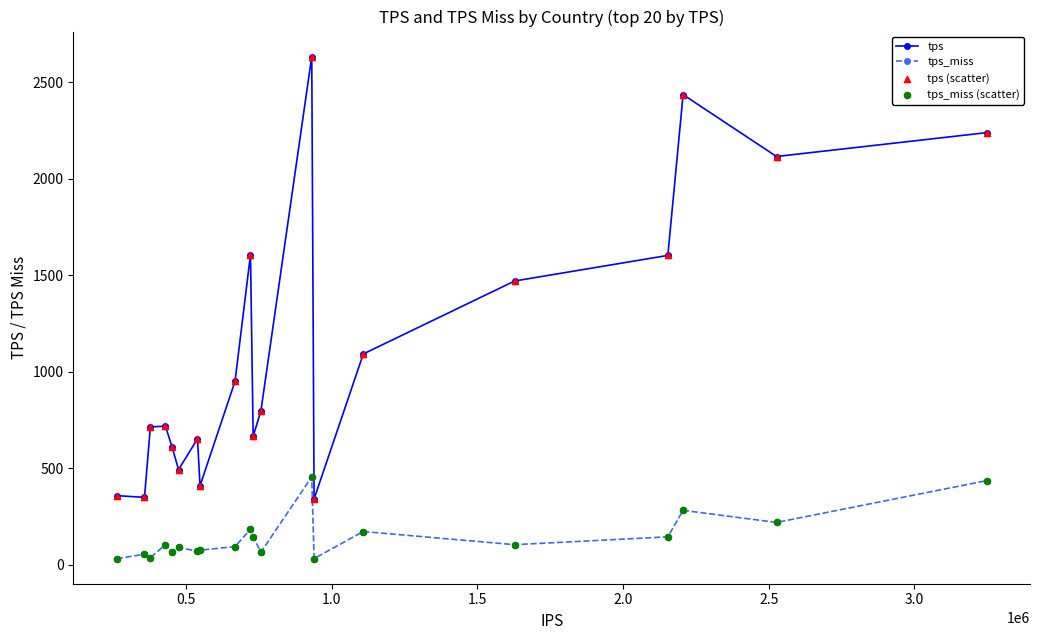

Which series has the largest range (max minus min)?

tps